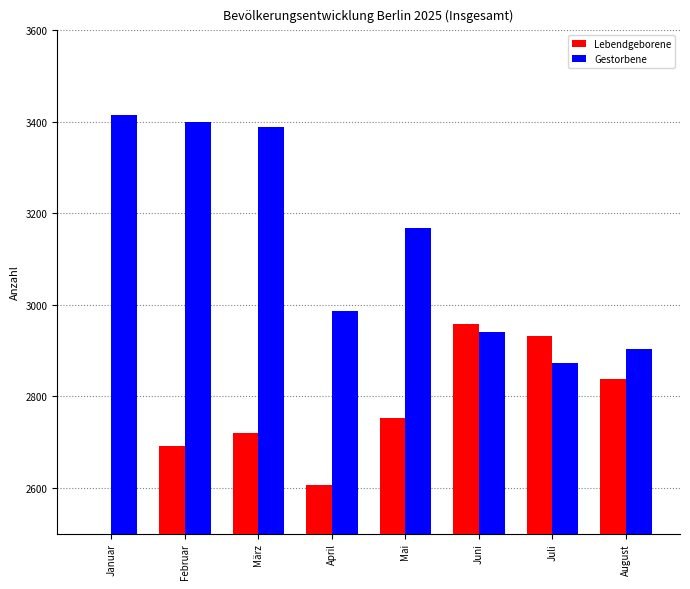

Between Januar and August, which series saw the biggest shift?

Lebendgeborene